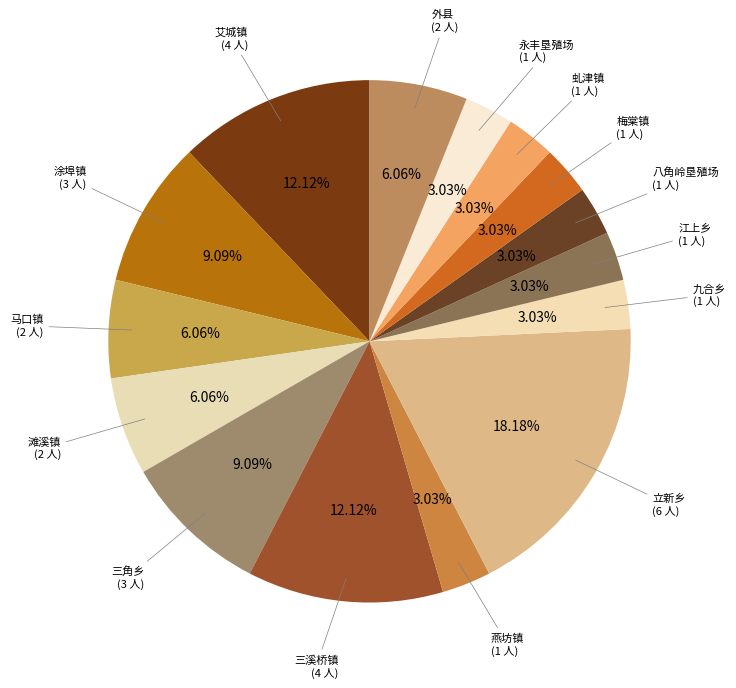

Which category has the biggest portion of the pie?

立新乡